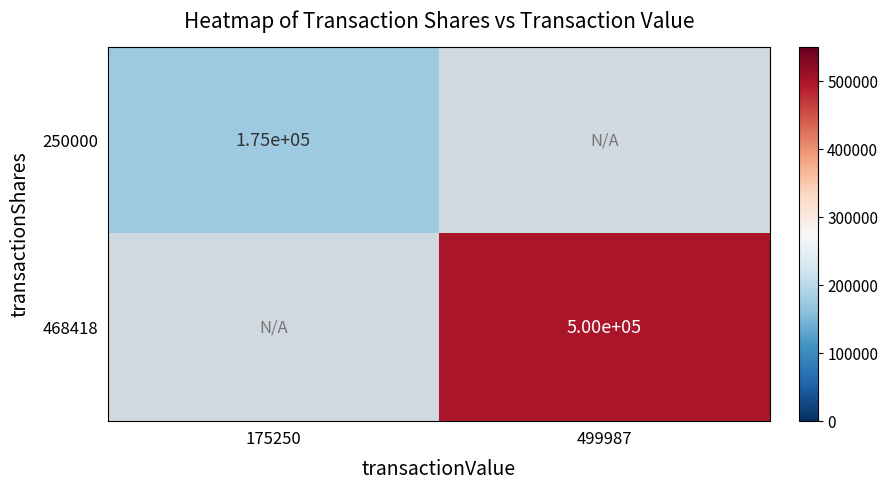

What is the smallest value displayed?

175250.0